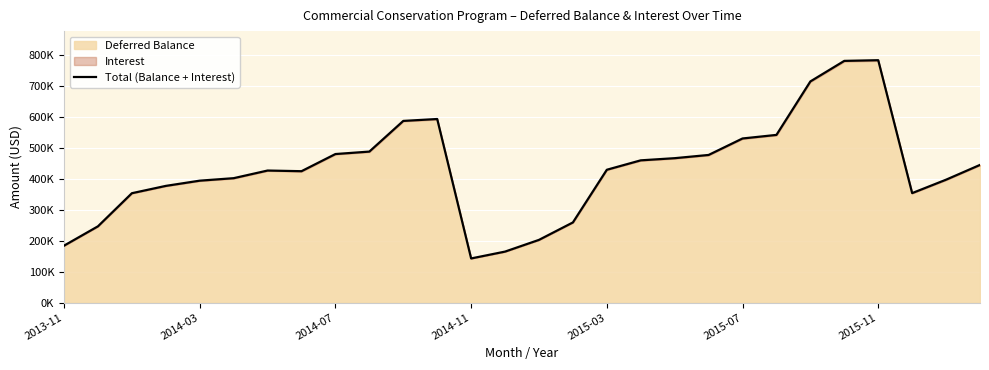

What position from the left is 19?

20